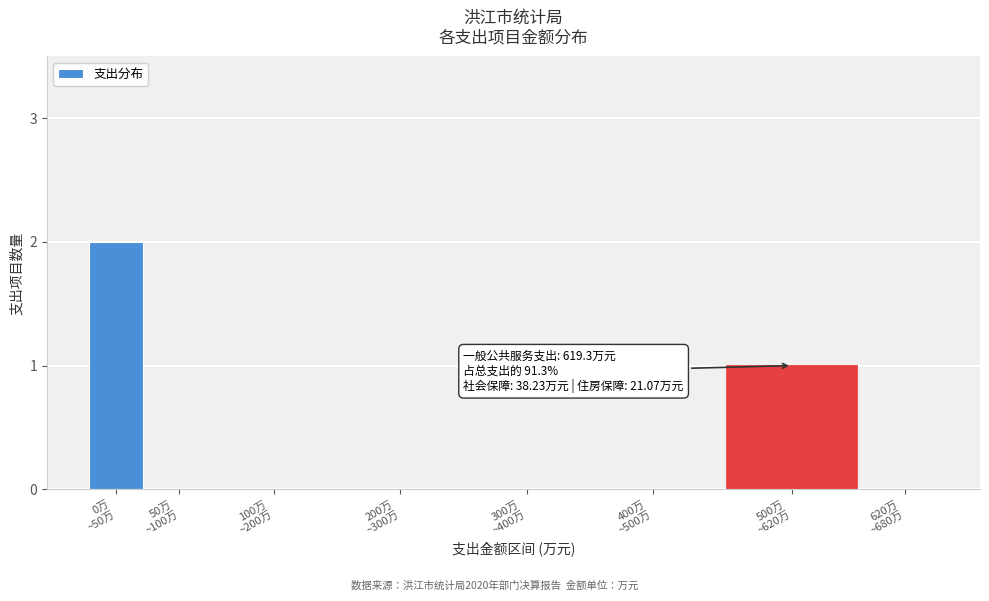

What is the sum of all values?

3